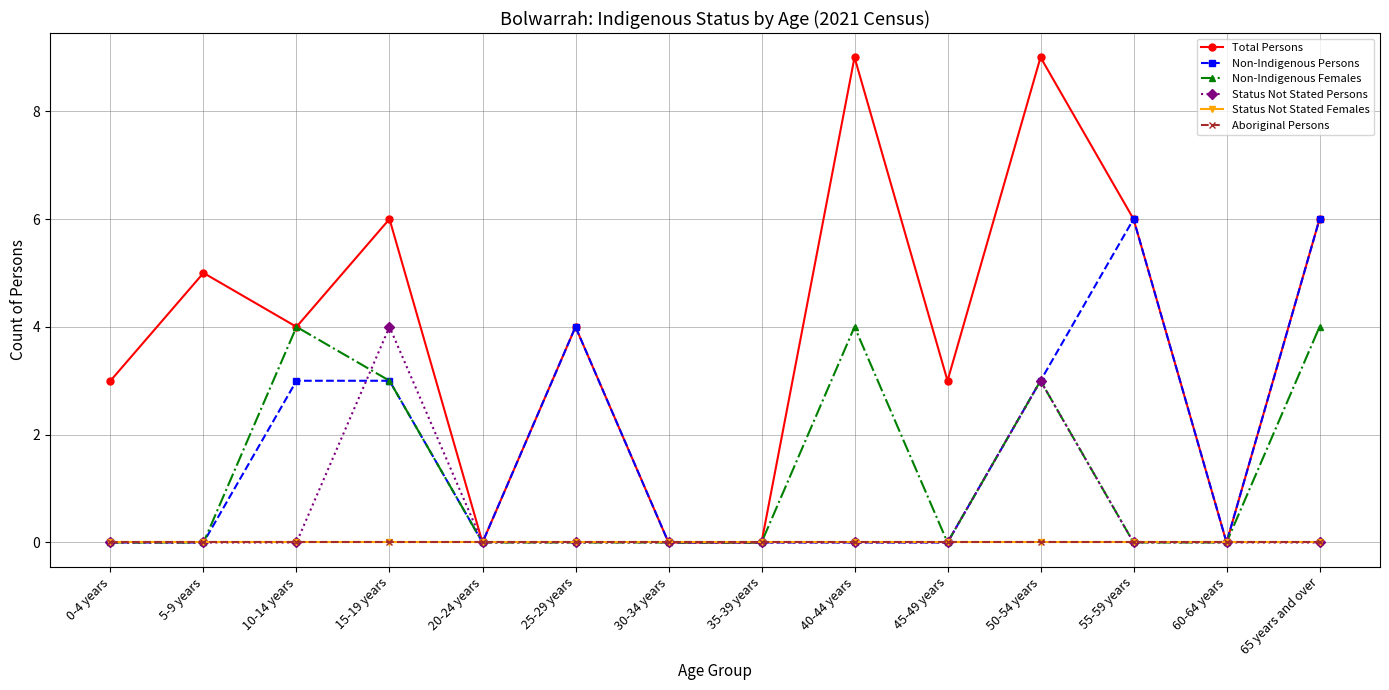

True or false: Status Not Stated Females and Total Persons intersect in this chart.

False